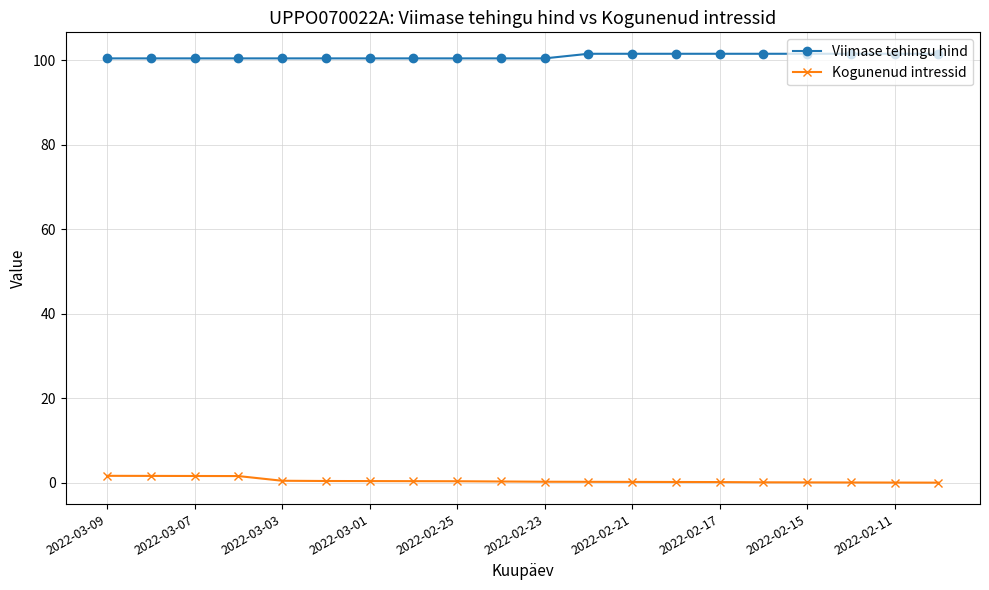

What are all the series names shown in the legend?

Viimase tehingu hind, Kogunenud intressid